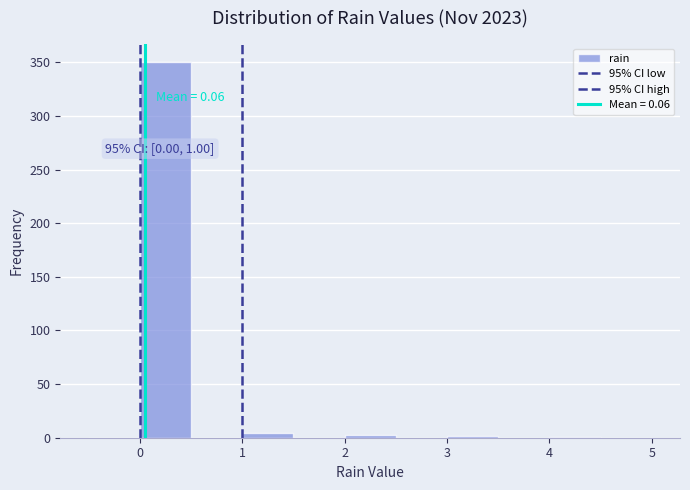

Over which range of the x-axis is the bar tallest?

0.0 to 0.5